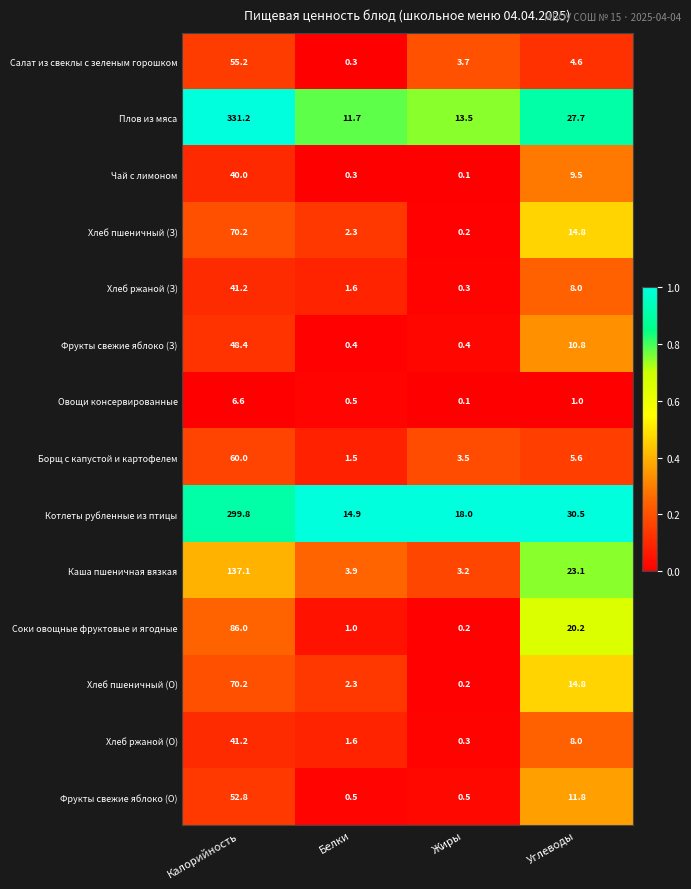

The Хлеб ржаной (З) series shows 0.3 at Жиры. True or false?

True